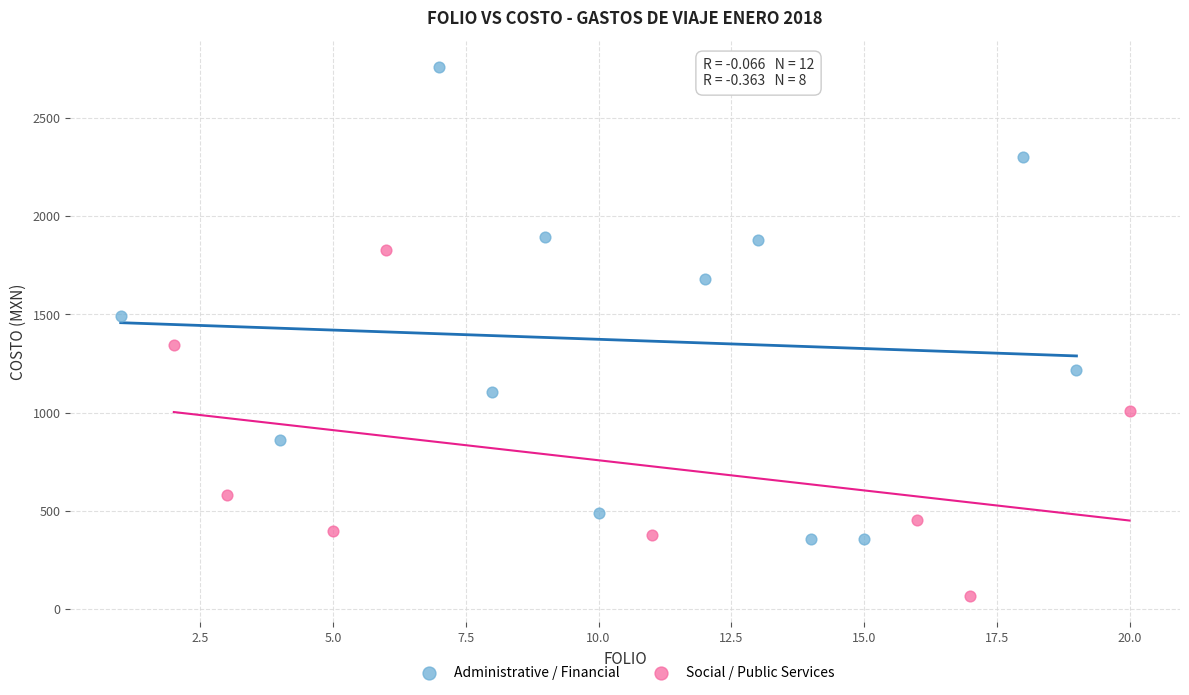

Which series reaches the maximum Y coordinate?

Administrative / Financial